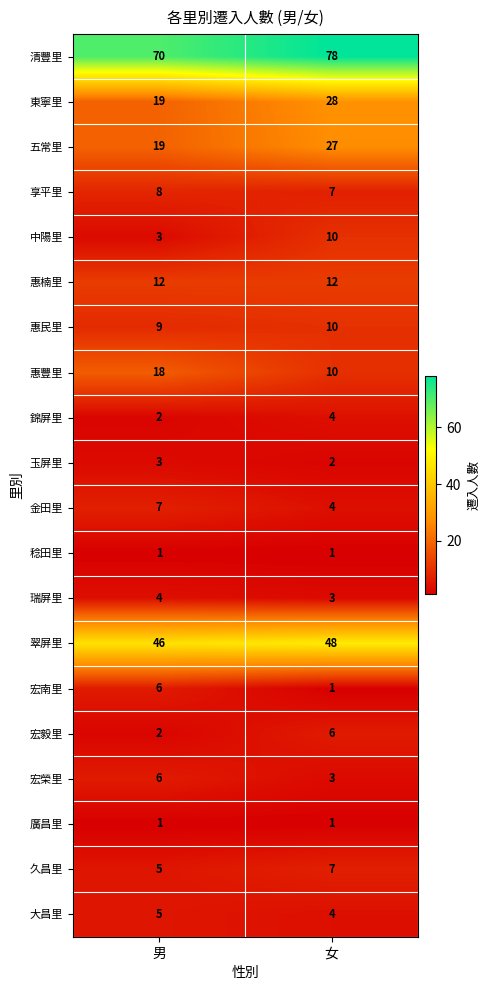

Which series changed the most between 男 and 女?

東寧里